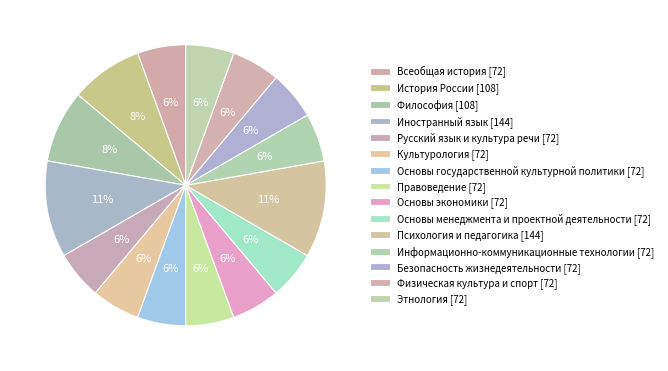

Count the number of slices in the pie.

15